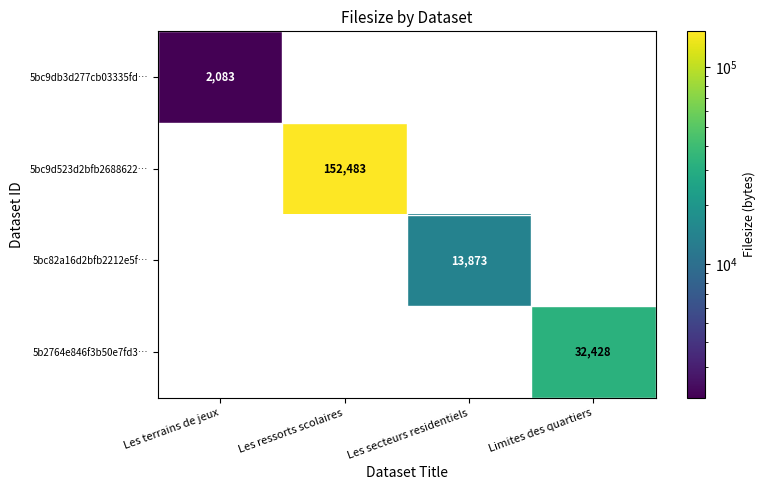

What is the total value across all series at Les secteurs residentiels?

13873